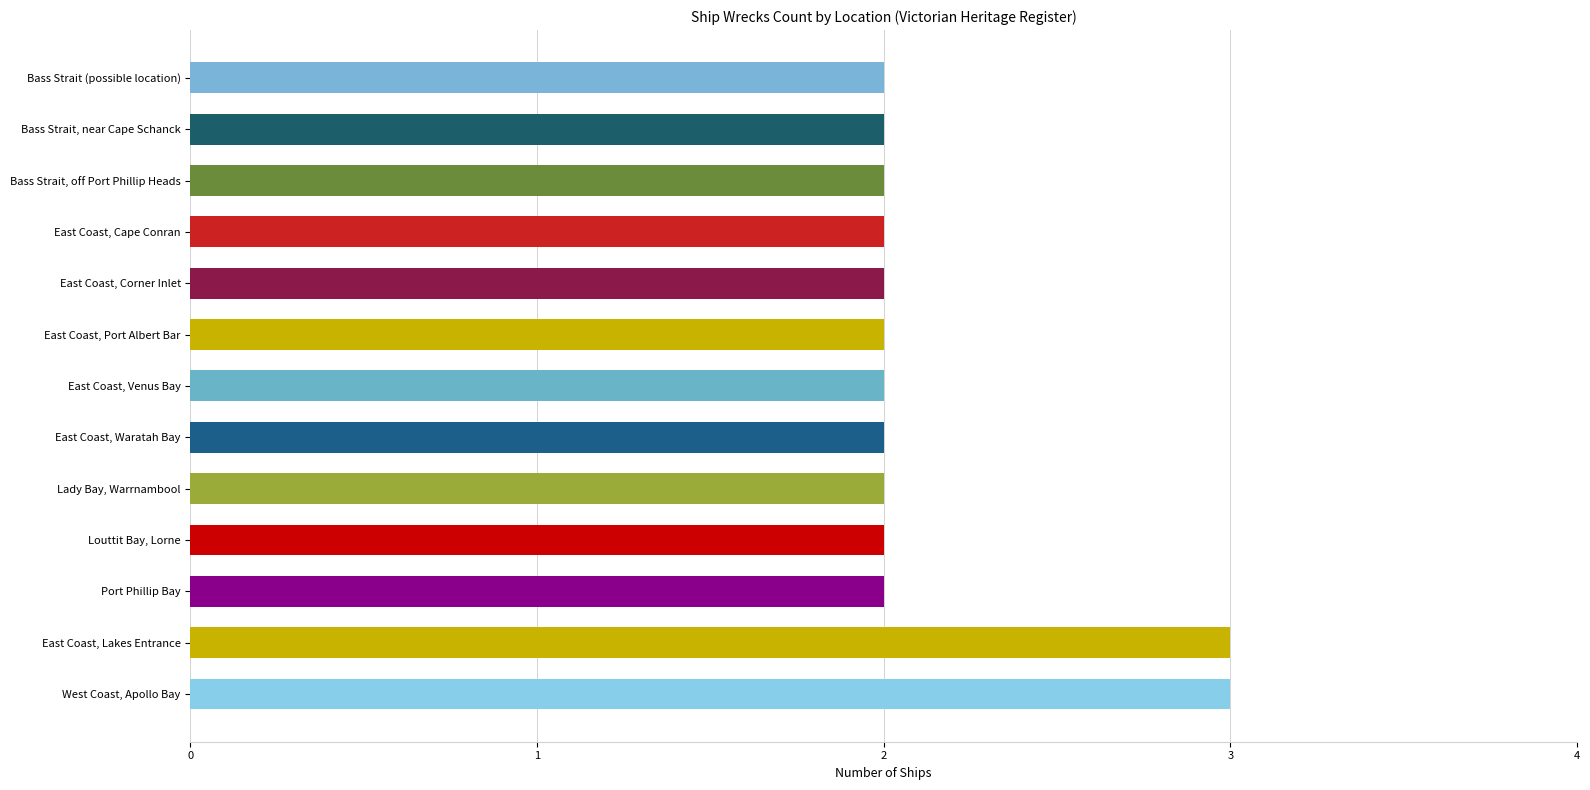

The value at East Coast, Venus Bay is 1. True or false?

False